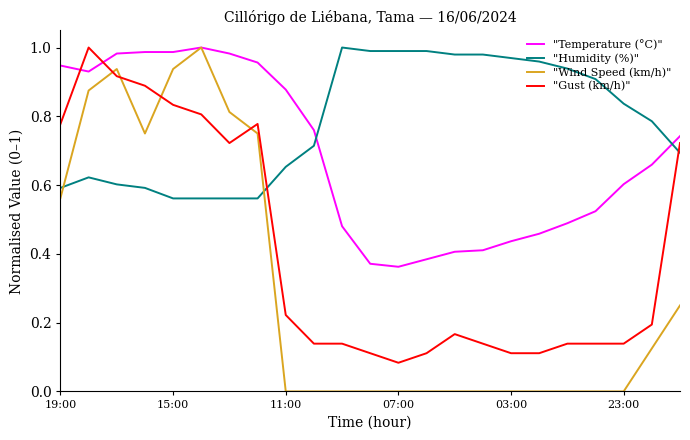

True or false: "Gust (km/h)" and "Temperature (°C)" cross at least once.

True